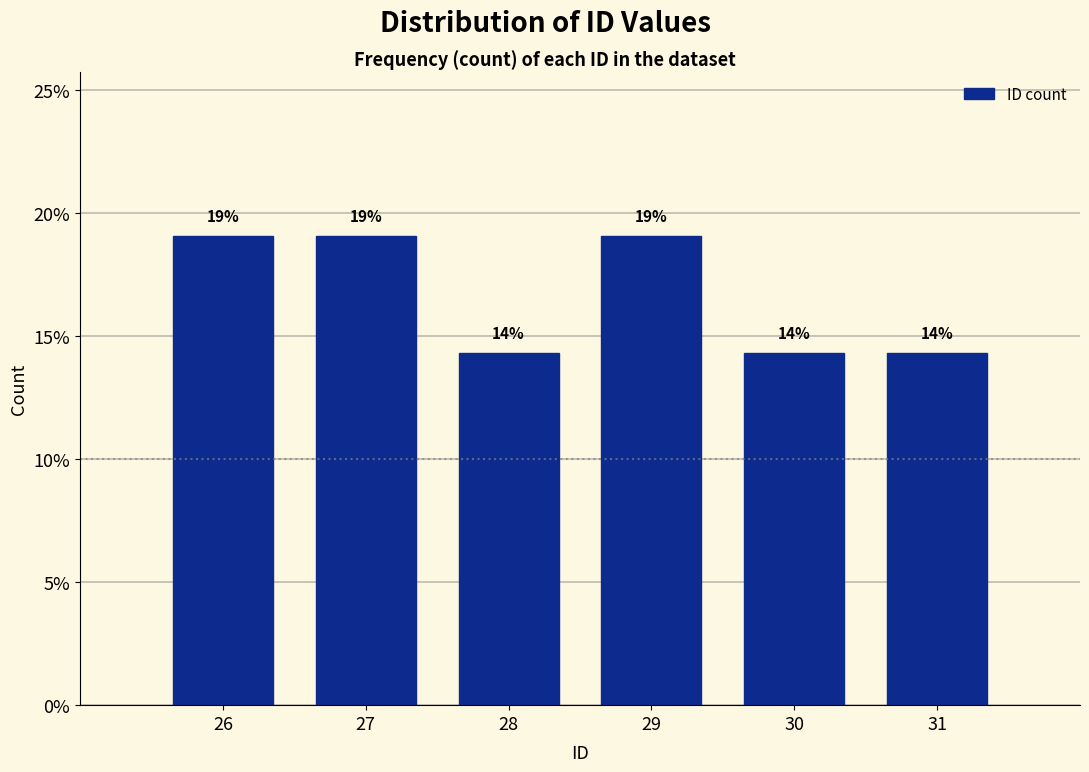

Are the bars horizontal?

No